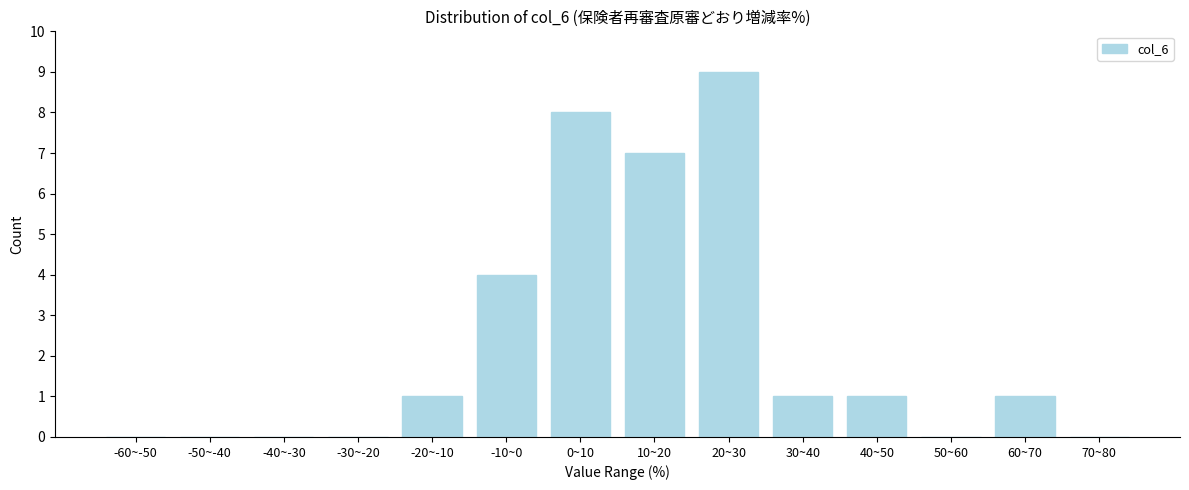

Reading right to left, transcribe all the data shown in this chart.

70~80=0	60~70=1	50~60=0	40~50=1	30~40=1	20~30=9	10~20=7	0~10=8	-10~0=4	-20~-10=1	-30~-20=0	-40~-30=0	-50~-40=0	-60~-50=0